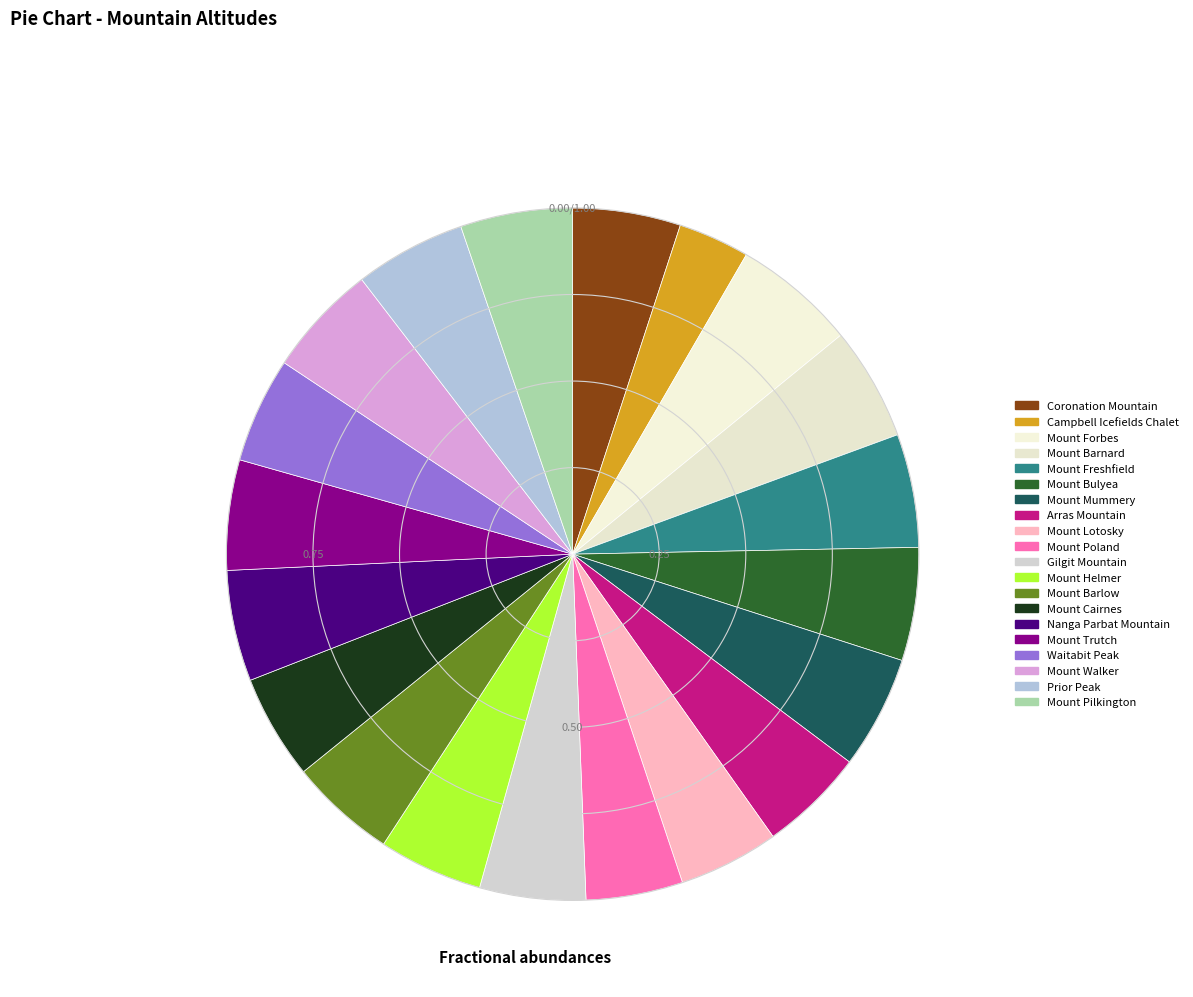

How many slices are in this pie chart?

20